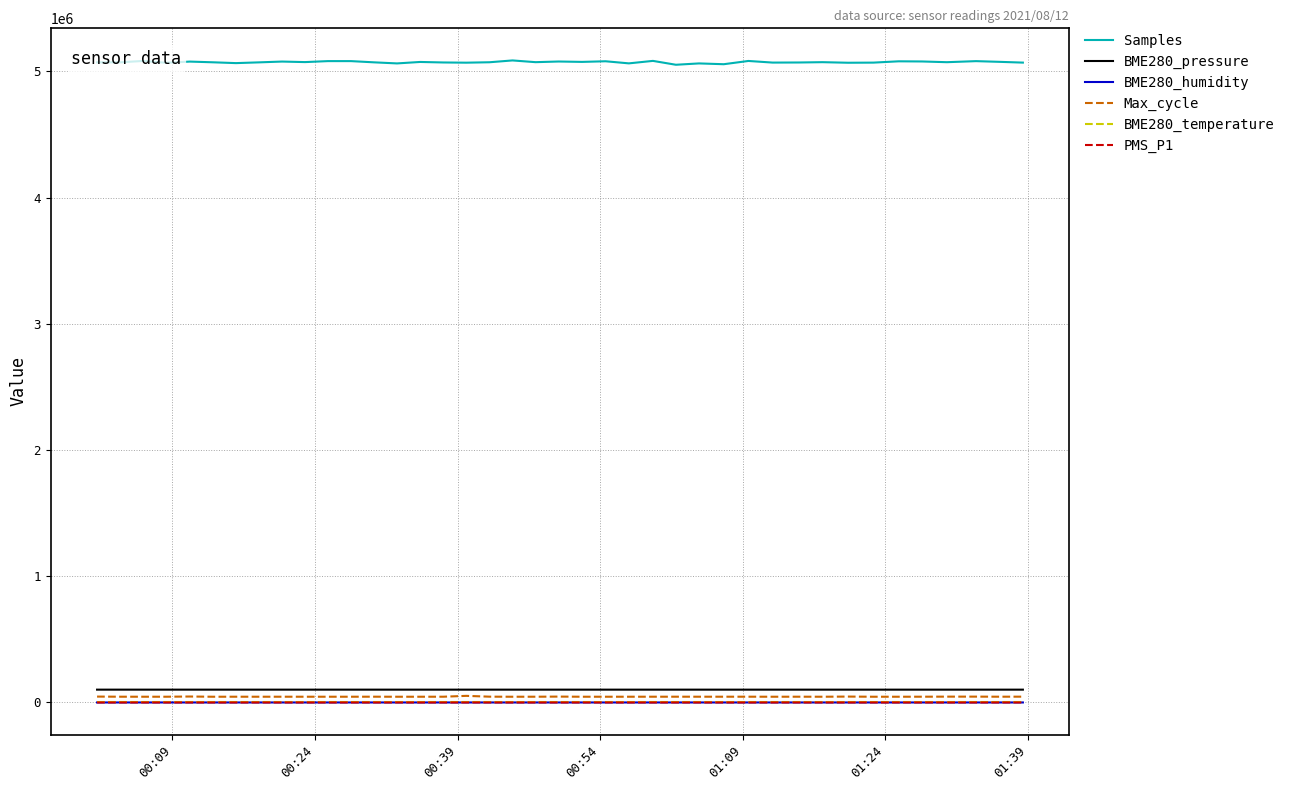

What are all the series names shown in the legend?

Samples, BME280_pressure, BME280_humidity, Max_cycle, BME280_temperature, PMS_P1